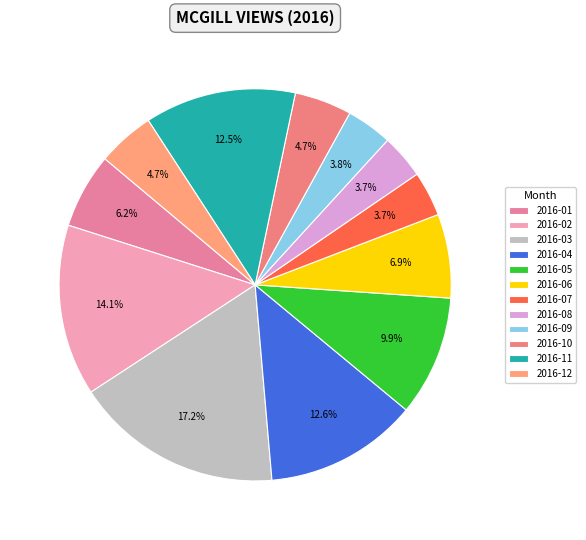

What percentage do 2016-04 and 2016-01 together represent?

18.8%